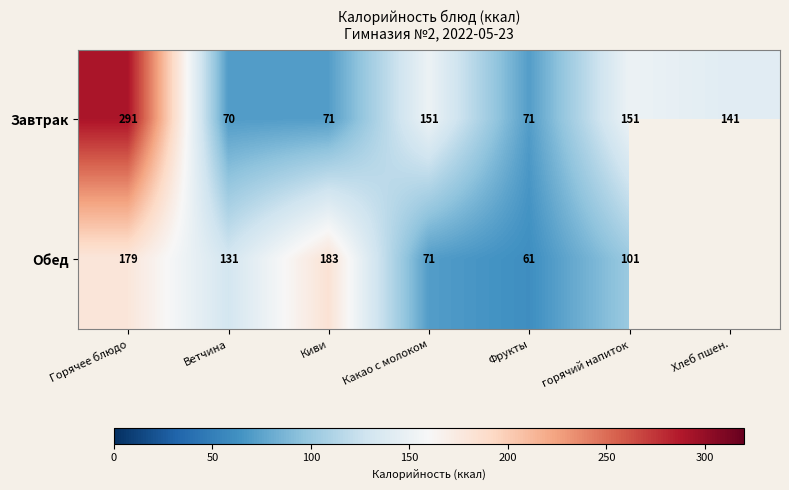

At how many categories does at least one series exceed 142?

4